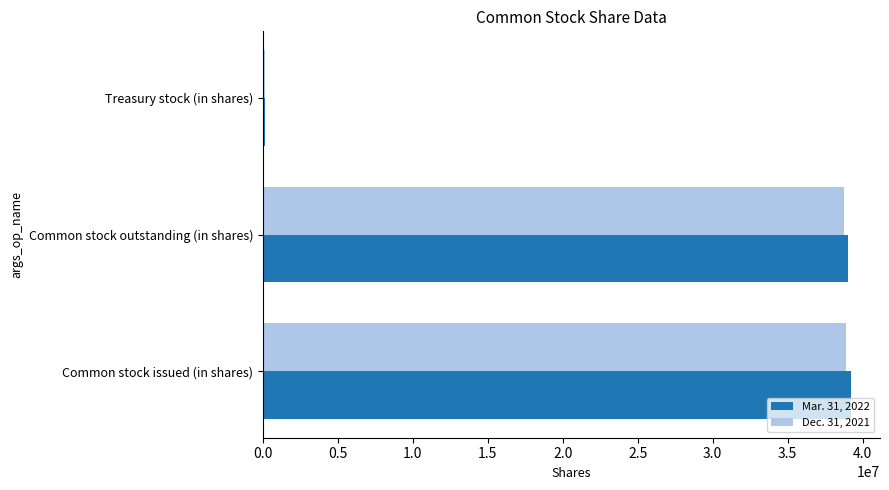

Which category has the lowest value across all series?

Treasury stock (in shares)